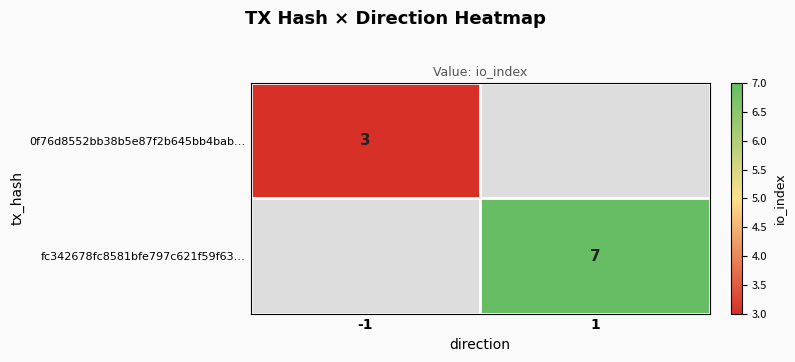

The value of 0f76d8552bb38b5e87f2b645bb4bab… at -1 is 3. True or false?

True